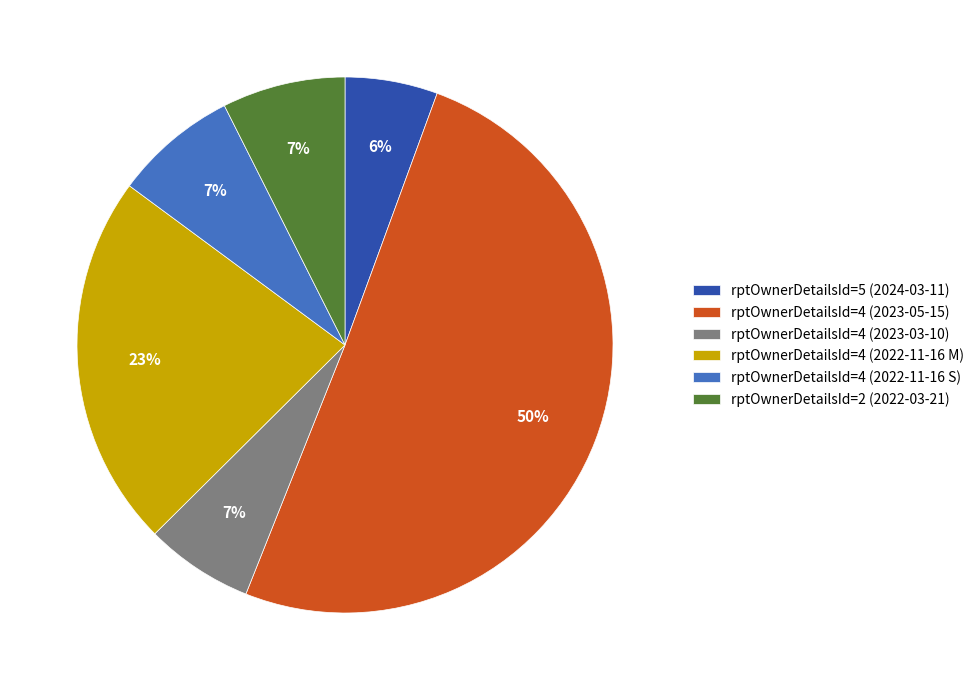

Which slice represents more than half of the pie?

rptOwnerDetailsId=4 (2023-05-15)